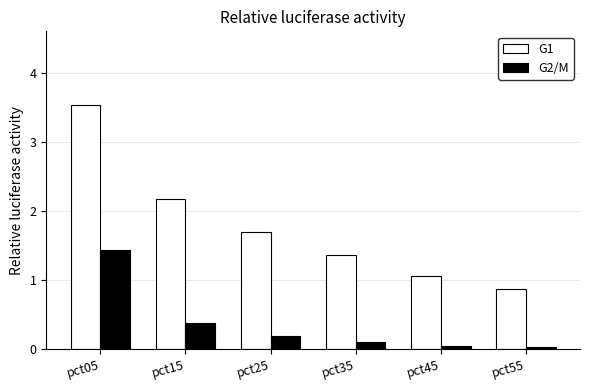

What is the spread (max minus min) of values at pct25?

1.5